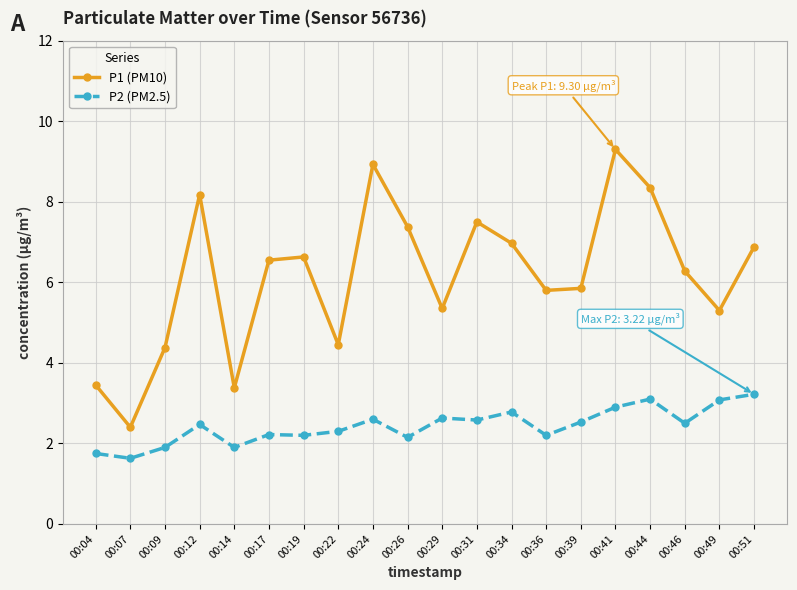

What is the minimum value shown in the chart?

1.6